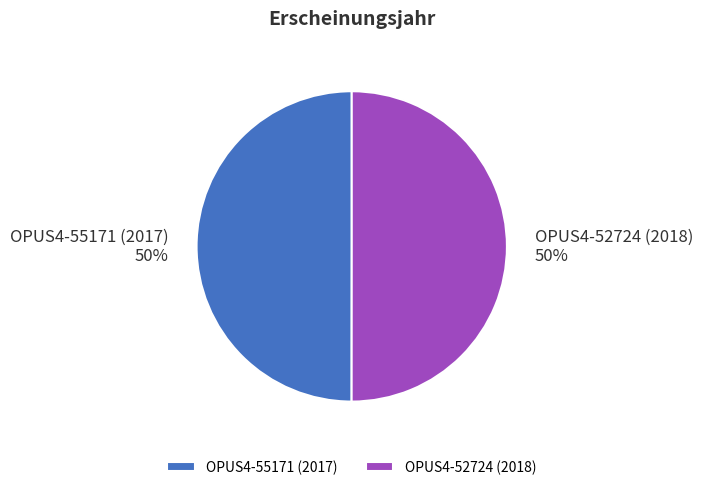

To the nearest percent, what percentage of the pie is OPUS4-52724 (2018)?

50%